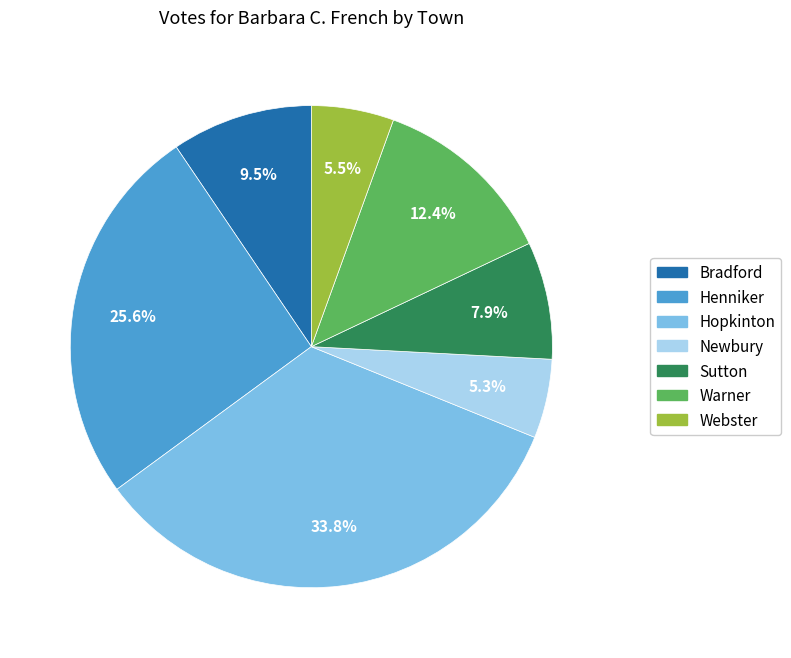

How many slices are in this pie chart?

7